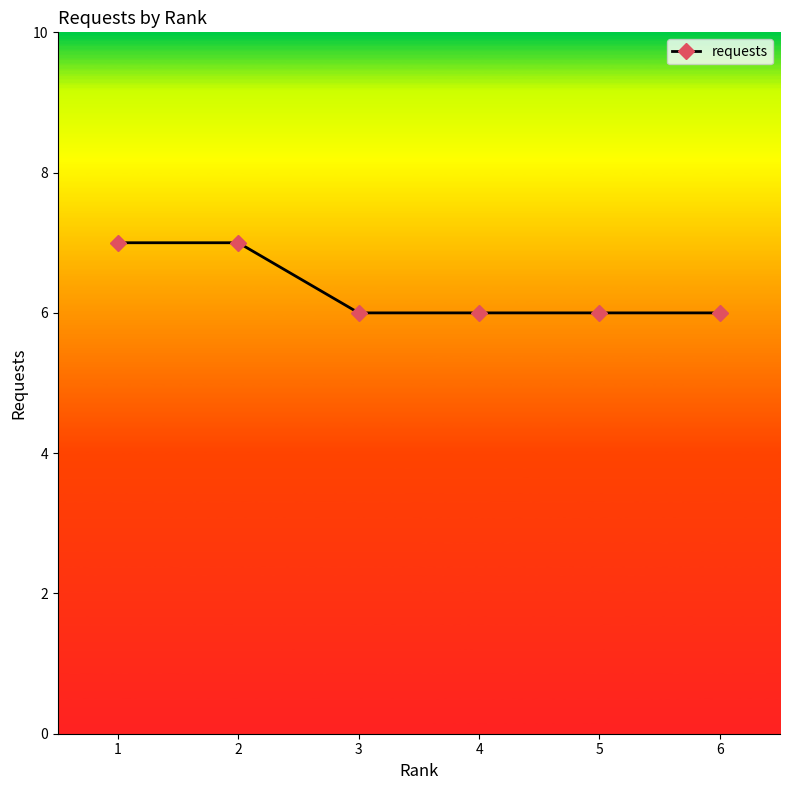

What is the value of the 4th point from the left?

6